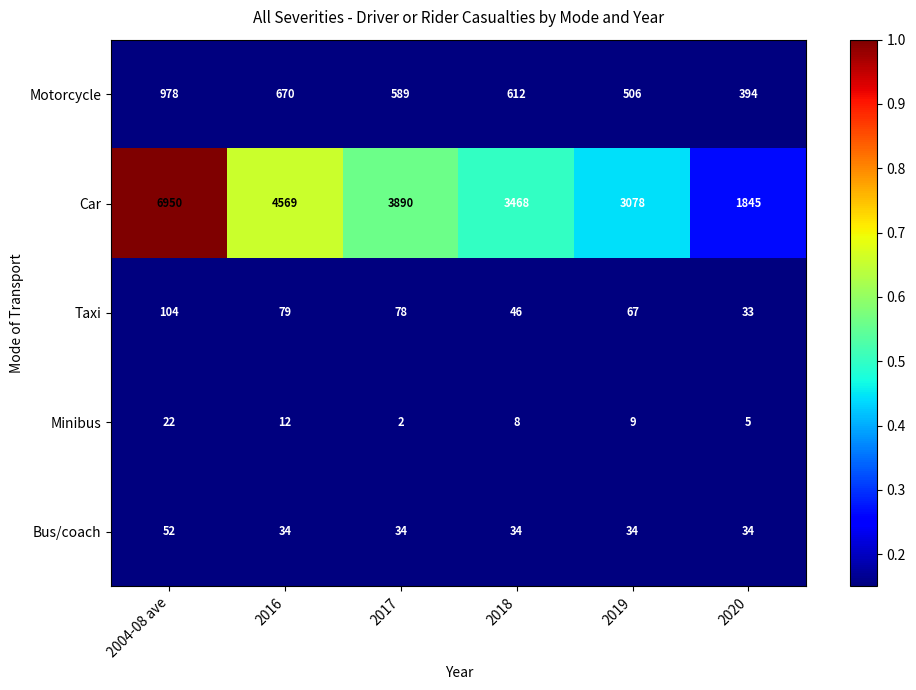

What is the difference between the maximum and minimum values in the Car series?

5105